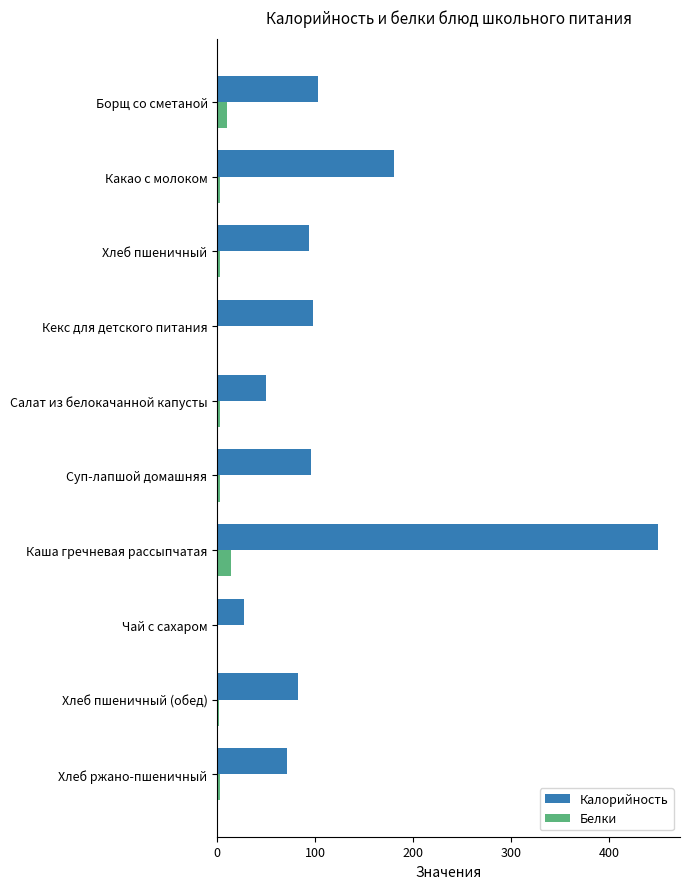

What is the sum of all Калорийность values?

1250.1